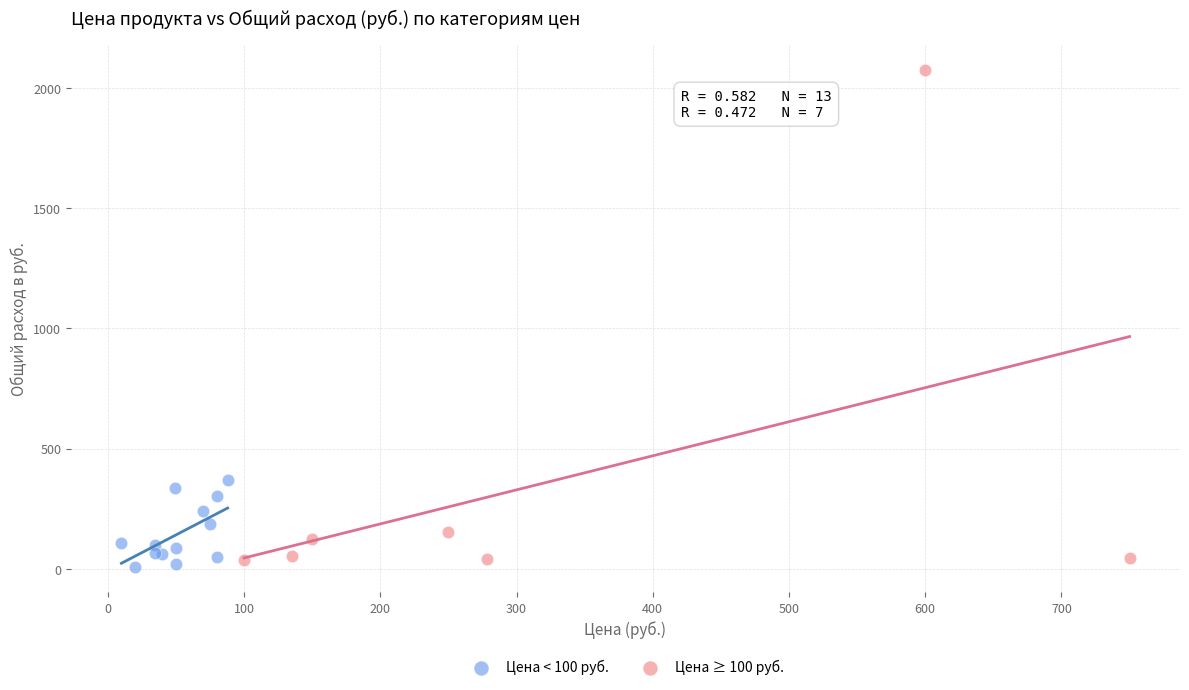

Which series has the widest spread of Y values?

Цена ≥ 100 руб.